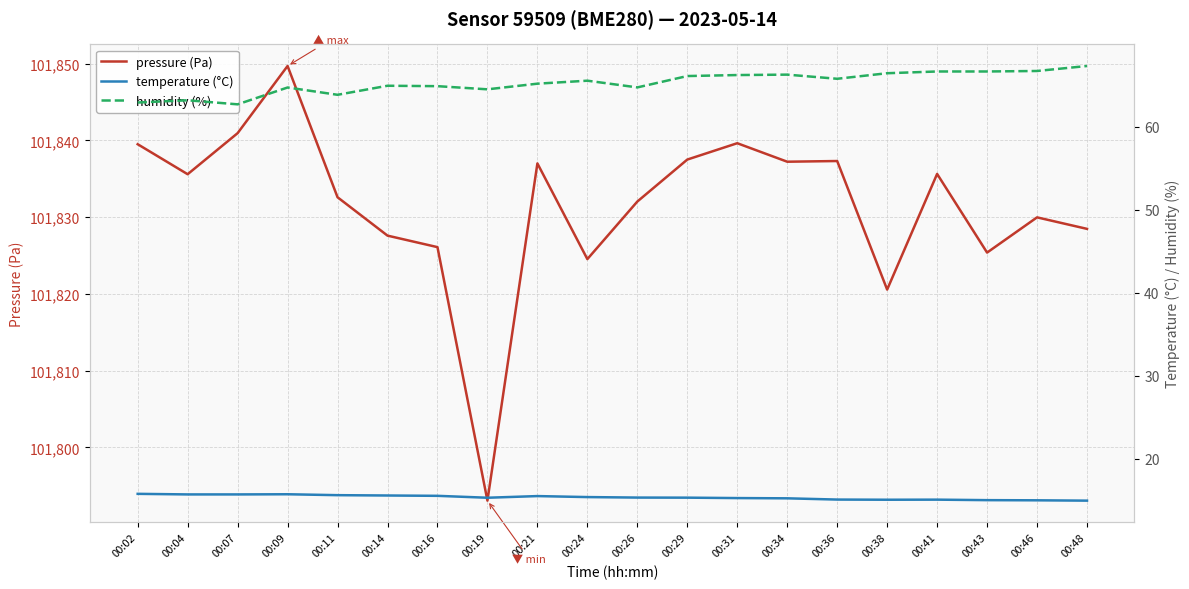

Which series changed the most between 00:09 and 00:29?

pressure (Pa)